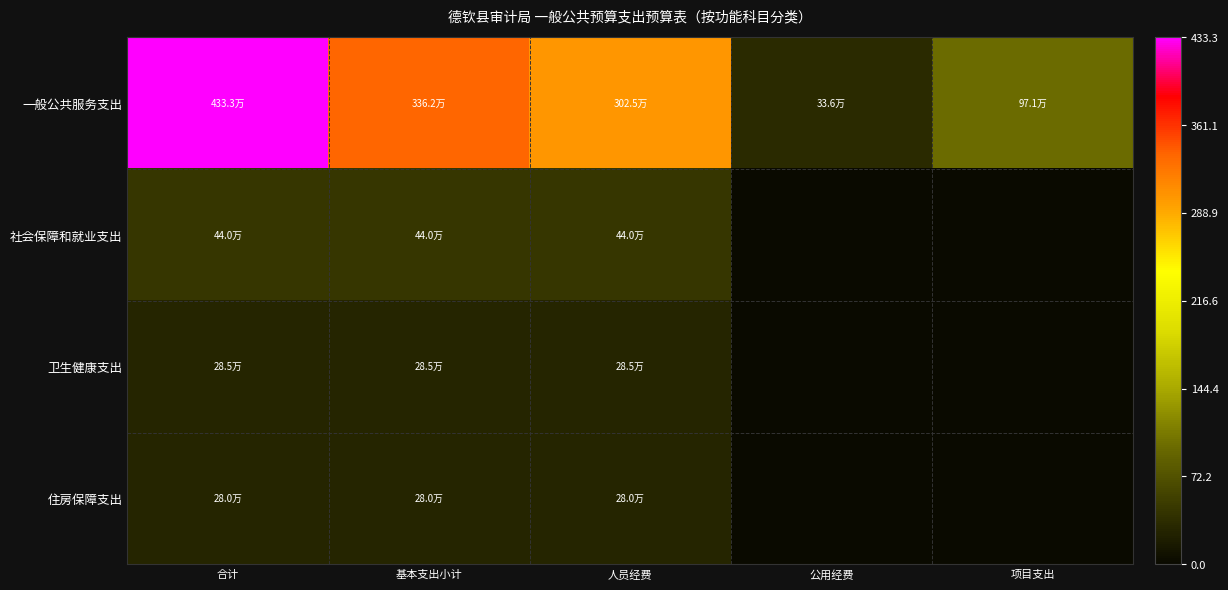

Which label corresponds to the smallest value in the chart?

公用经费